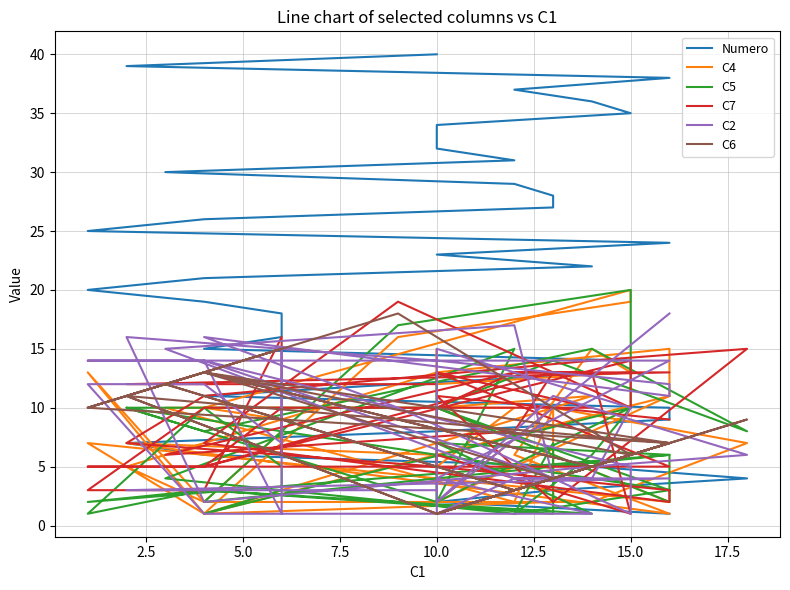

Is the value of Numero at 11 greater than the value of C6 at 9?

Yes